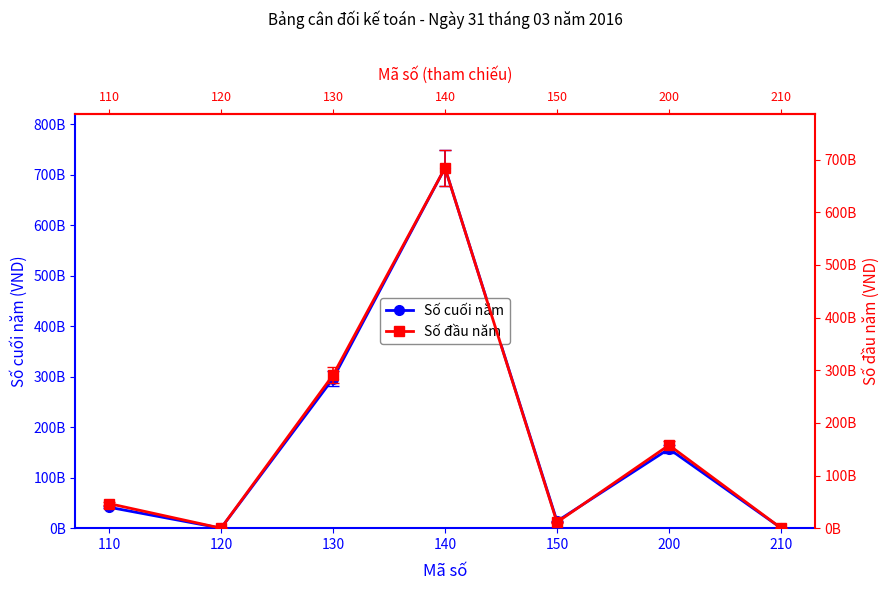

At which category is the sum across all series the highest?

140